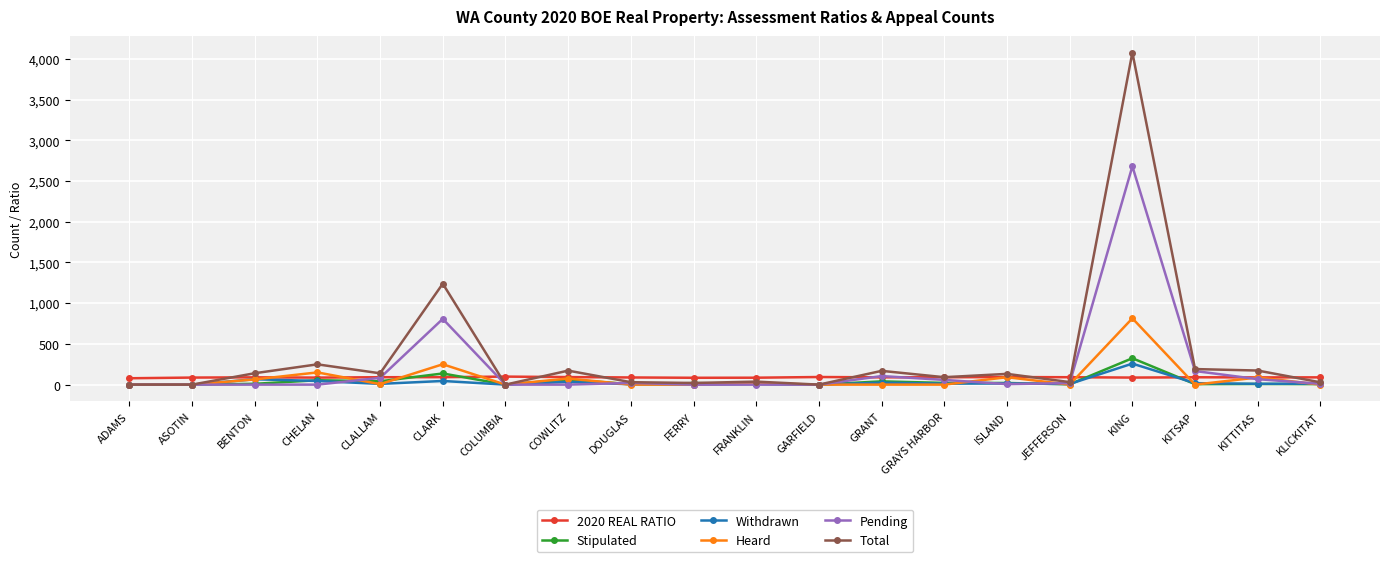

Which label corresponds to the largest value in the chart?

KING